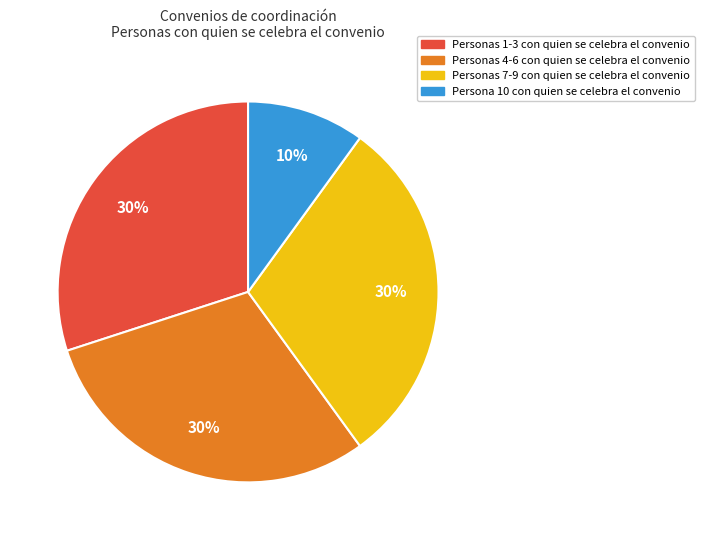

Which slice is the smallest?

Persona 10 con quien se celebra el convenio